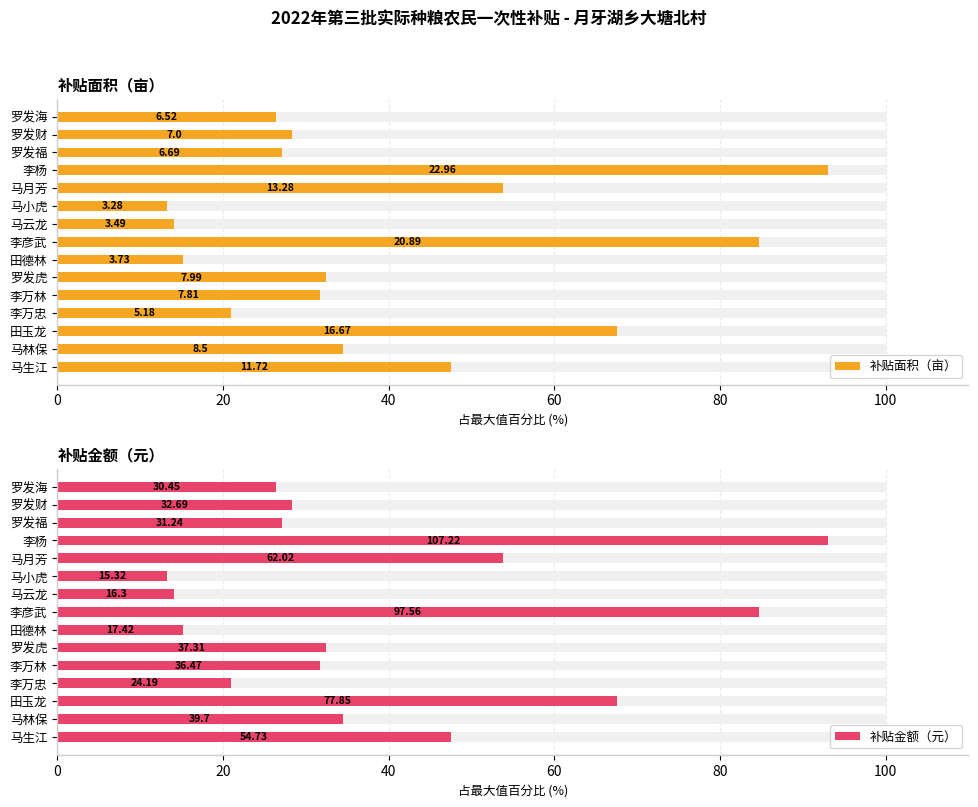

The value of 补贴面积（亩） at 7 is 29.3. True or false?

False